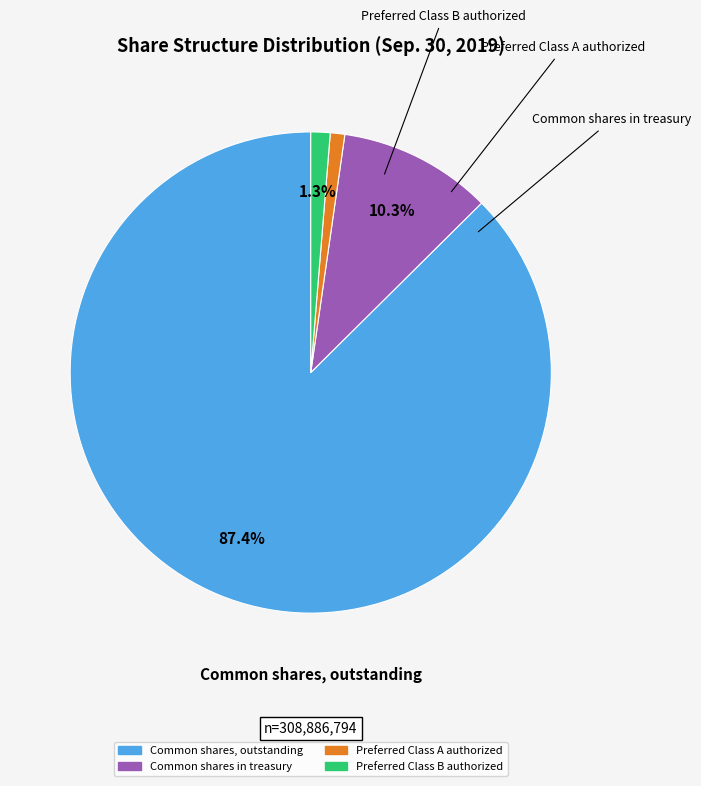

To the nearest percent, what is the combined percentage of Common shares in treasury and Preferred Class A authorized?

11%